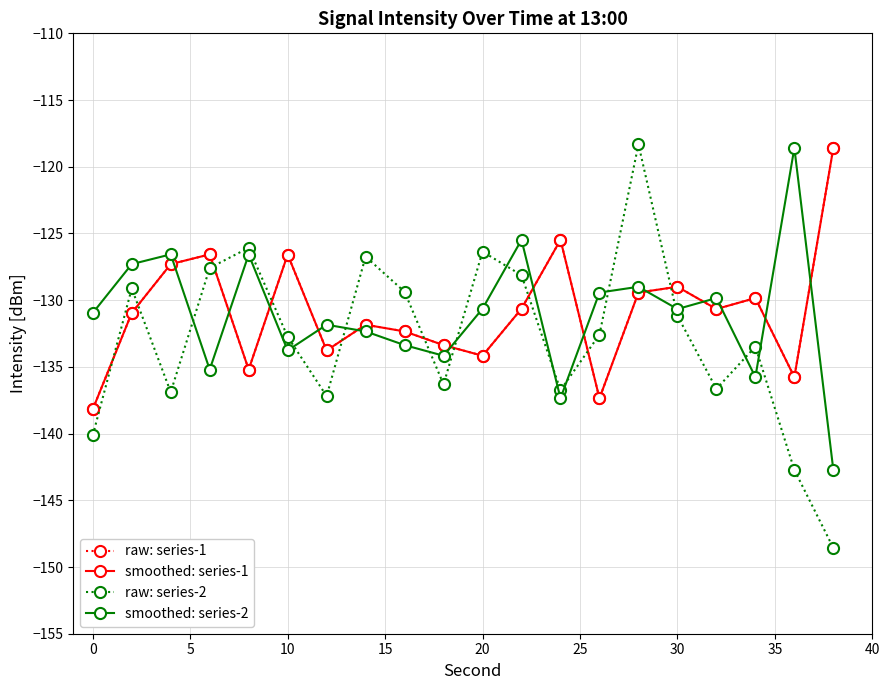

True or false: raw: series-1 and smoothed: series-1 cross at least once.

False